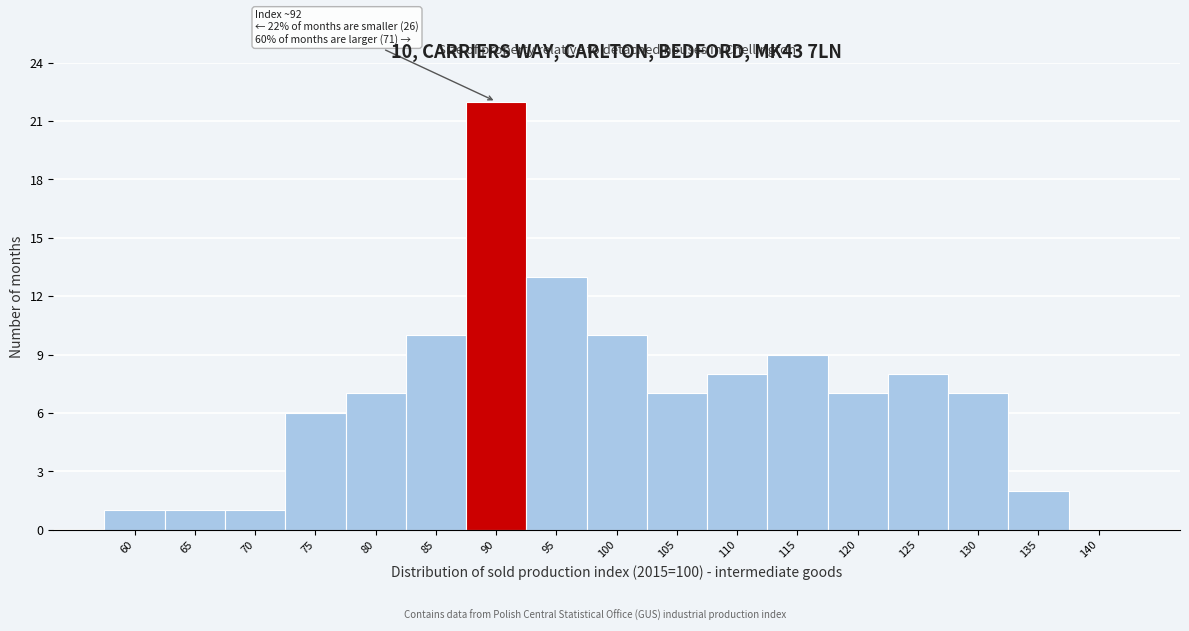

Reading left to right, transcribe all the data shown in this chart.

60=1	65=1	70=1	75=6	80=7	85=10	90=22	95=13	100=10	105=7	110=8	115=9	120=7	125=8	130=7	135=2	140=0